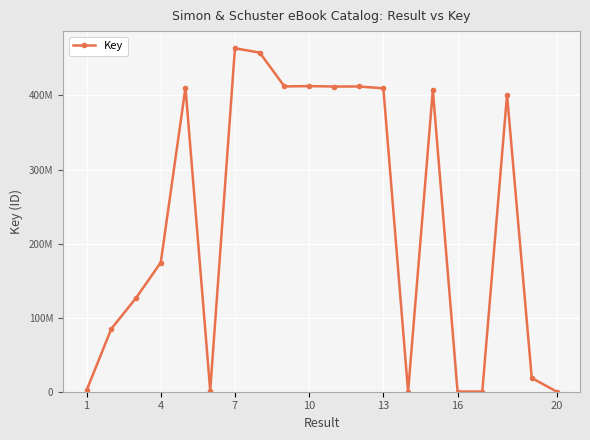

Does the chart have visible grid lines?

Yes